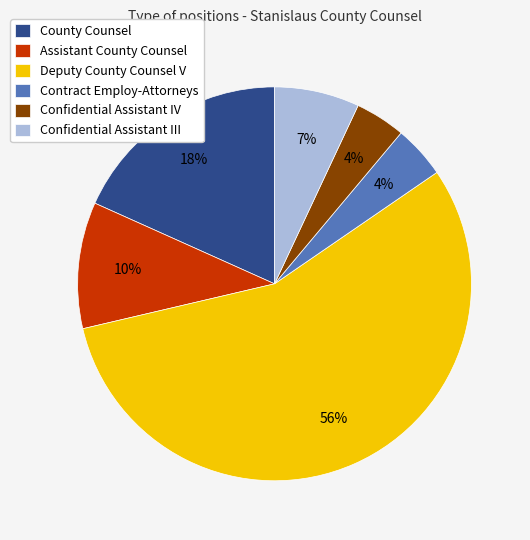

To the nearest percent, what is the difference between the Confidential Assistant III and Confidential Assistant IV slice percentages?

3%